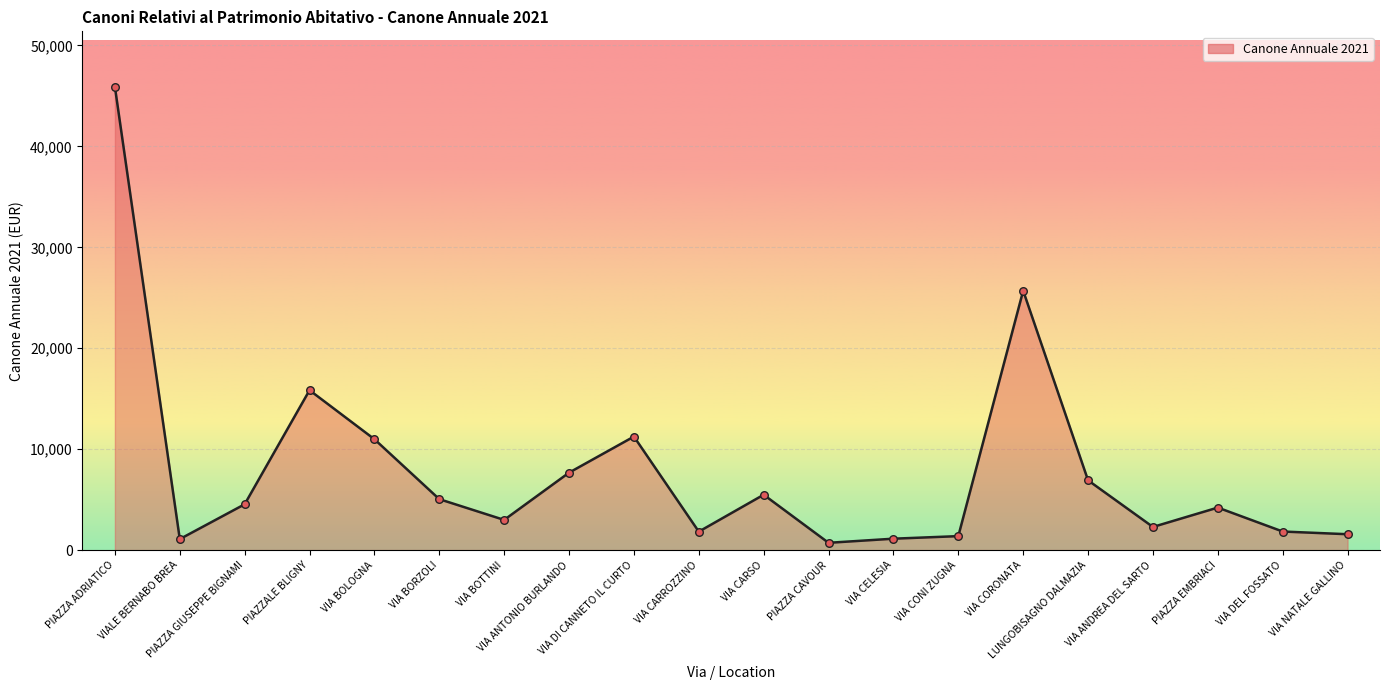

Which has a higher value, VIA BORZOLI or VIA CORONATA?

VIA CORONATA